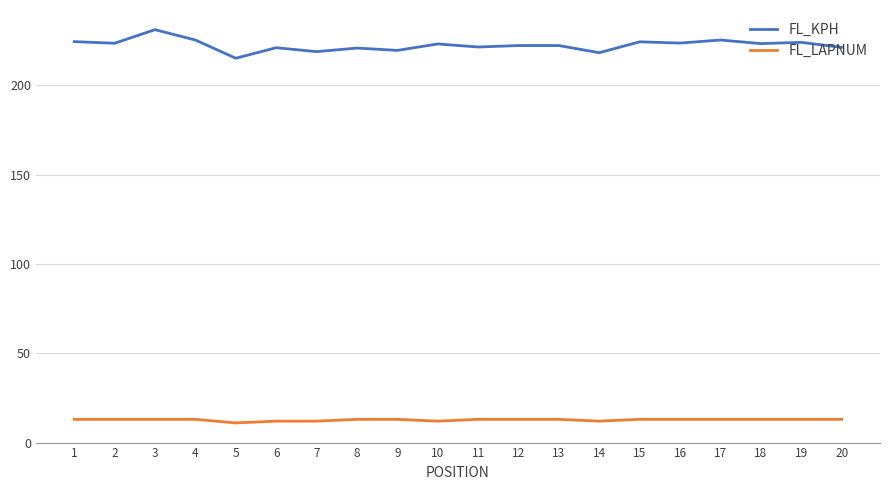

Rank the series by their average value, from highest to lowest.

FL_KPH, FL_LAPNUM